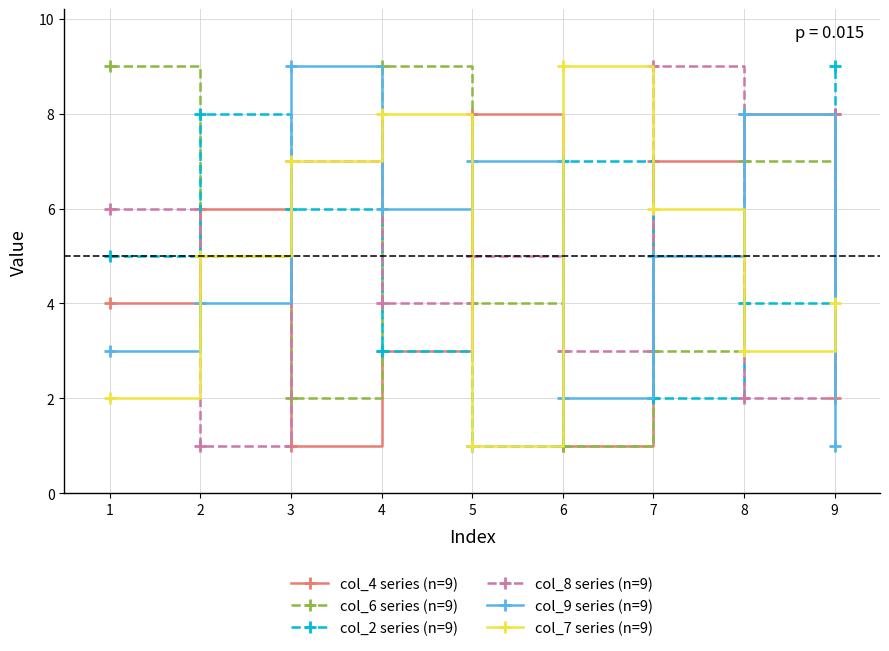

List the labels in order of col_8 series (n=9) value, largest first.

7, 9, 3, 1, 5, 4, 6, 8, 2